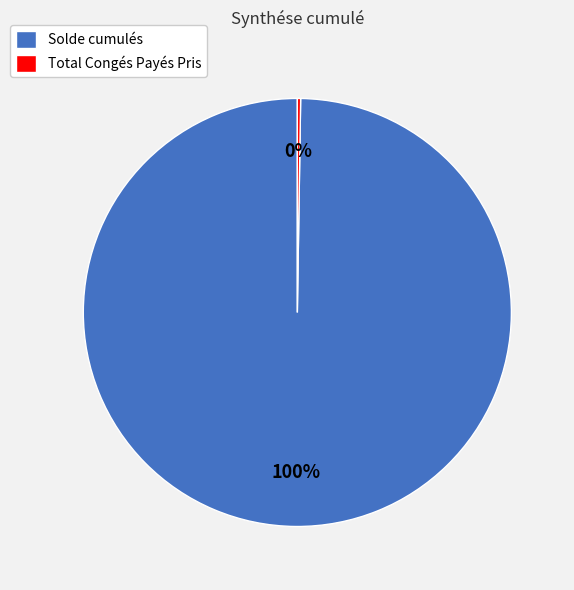

Which slice is the largest?

Solde cumulés